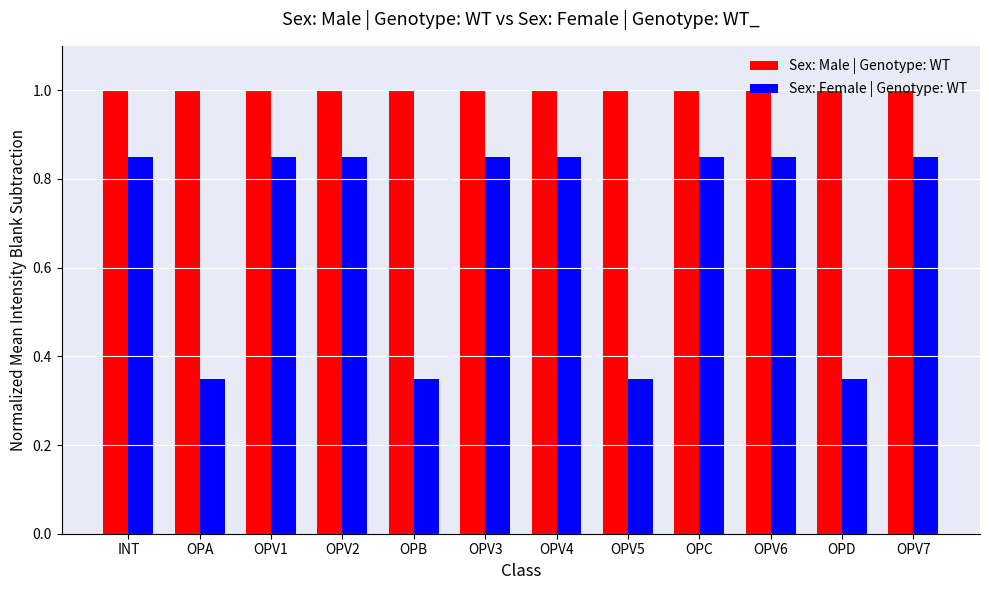

What are all the series names shown in the legend?

Sex: Male | Genotype: WT, Sex: Female | Genotype: WT